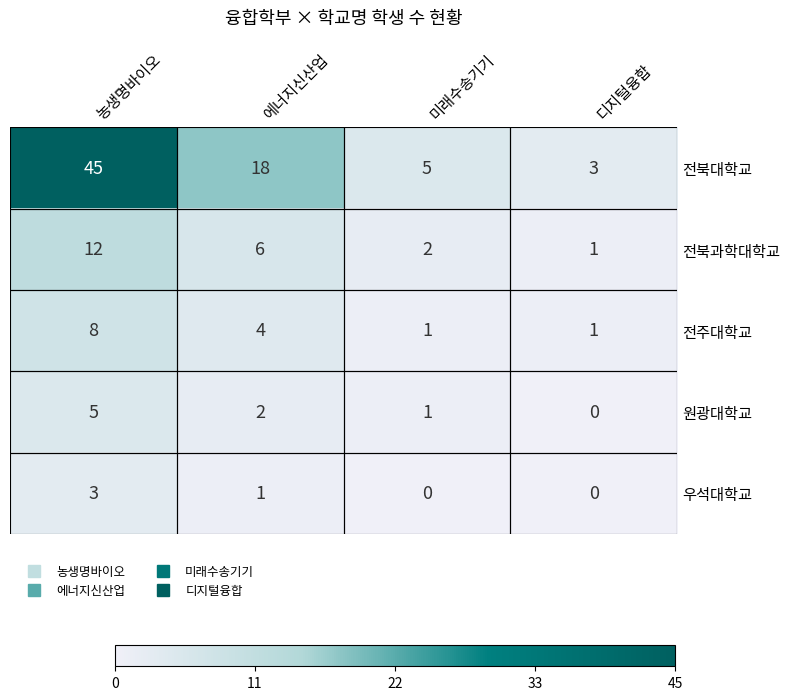

Which series has the largest range (max minus min)?

전북대학교